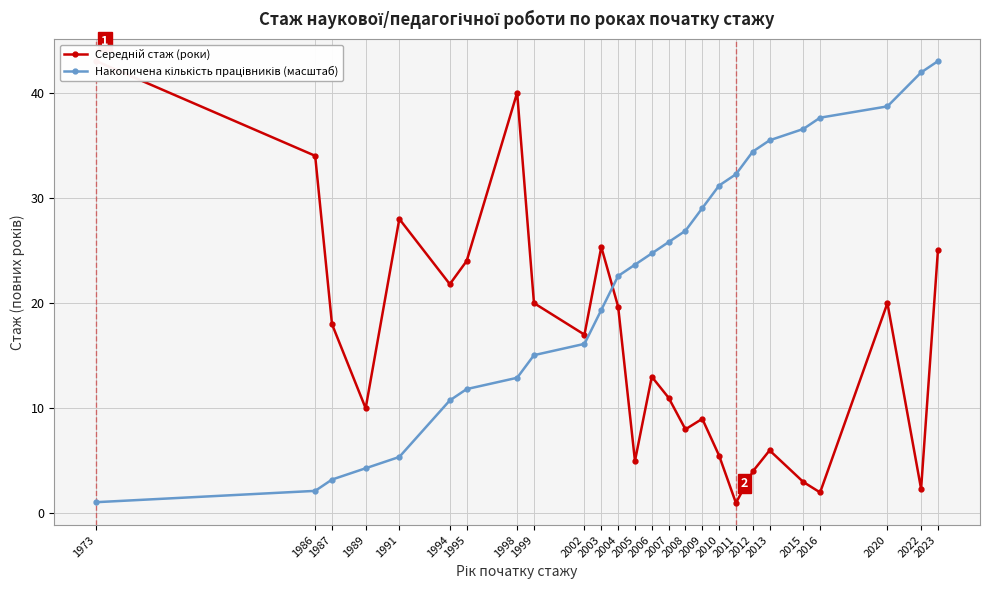

What is the difference between the Середній стаж (роки) values at 2009 and 2011?

8.0